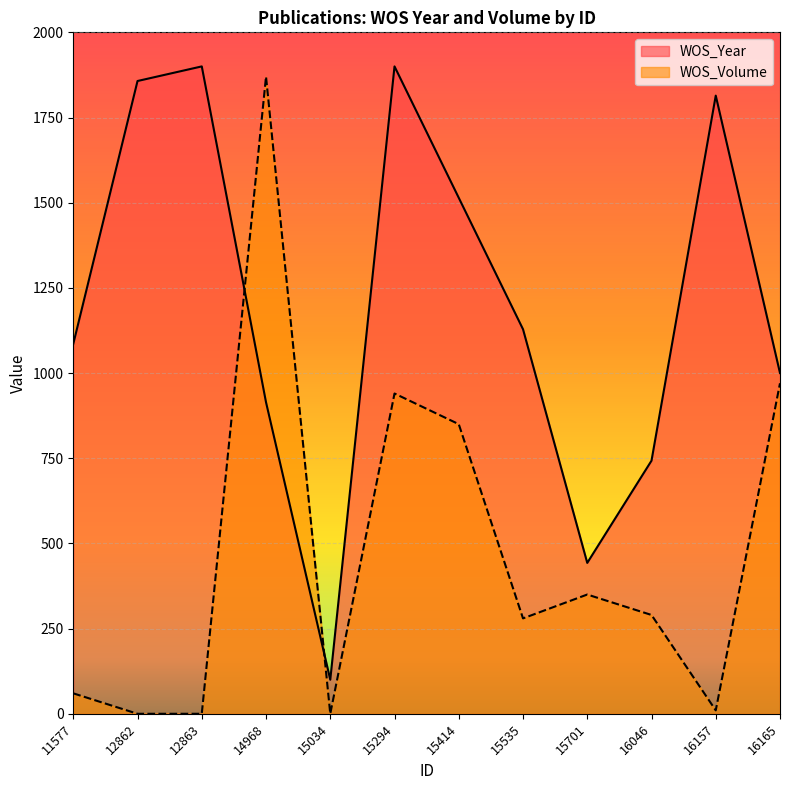

Which series has the widest spread of values?

WOS_Volume